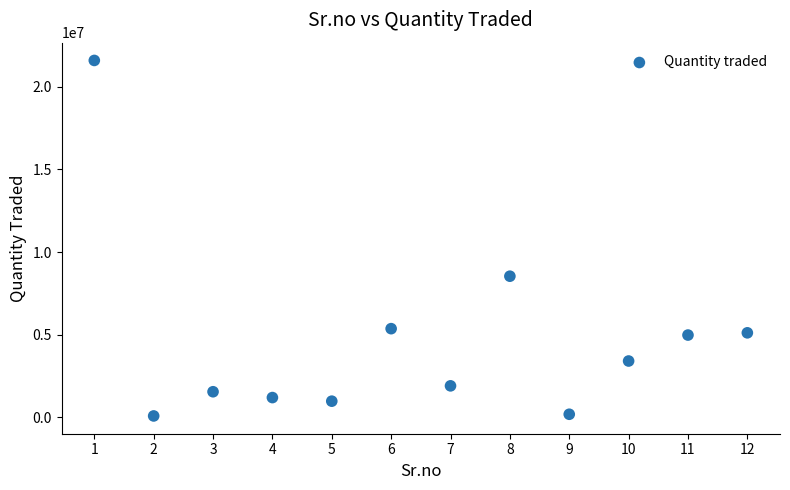

What Y value in the scatter plot is closest to 10837500?

8537000